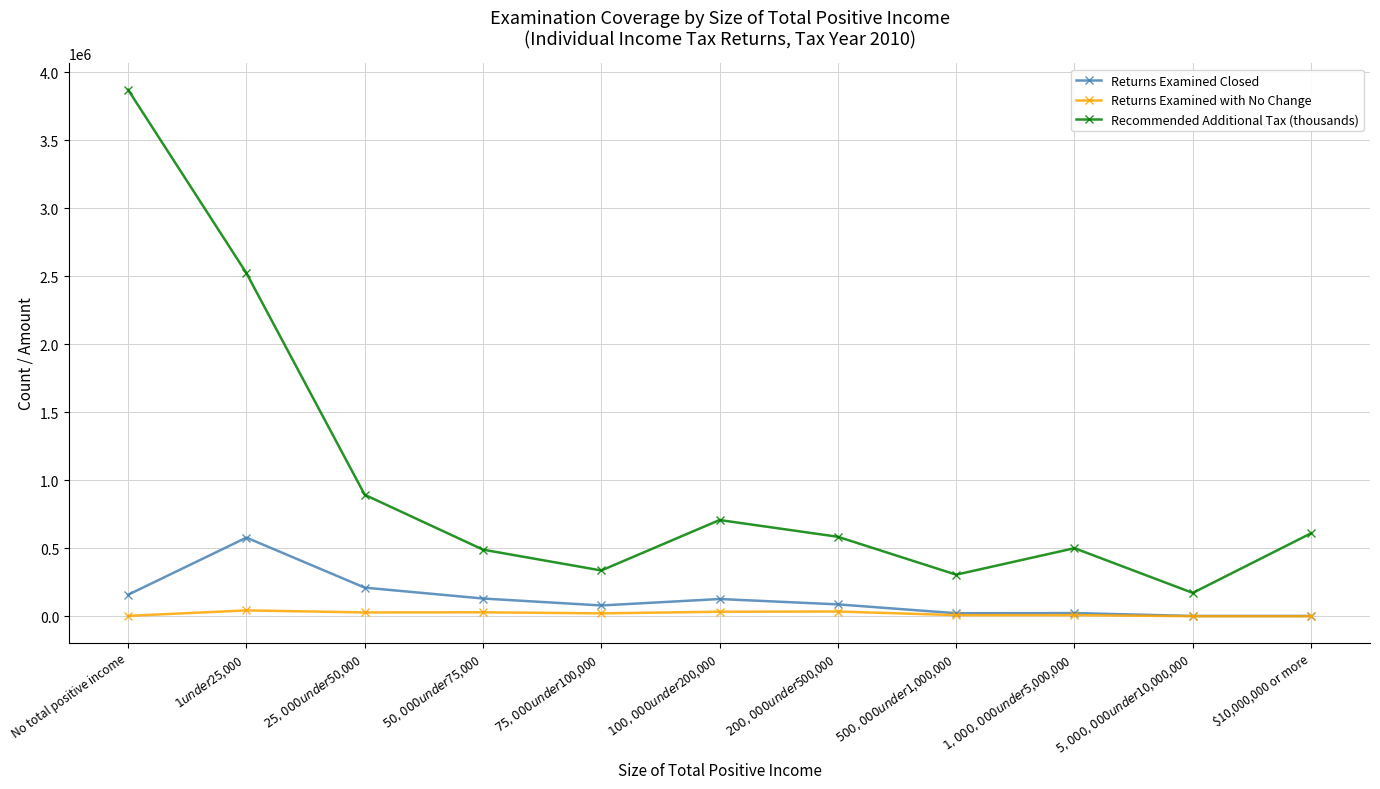

Which series changed the most between $1 under $25,000 and $50,000 under $75,000?

Recommended Additional Tax (thousands)